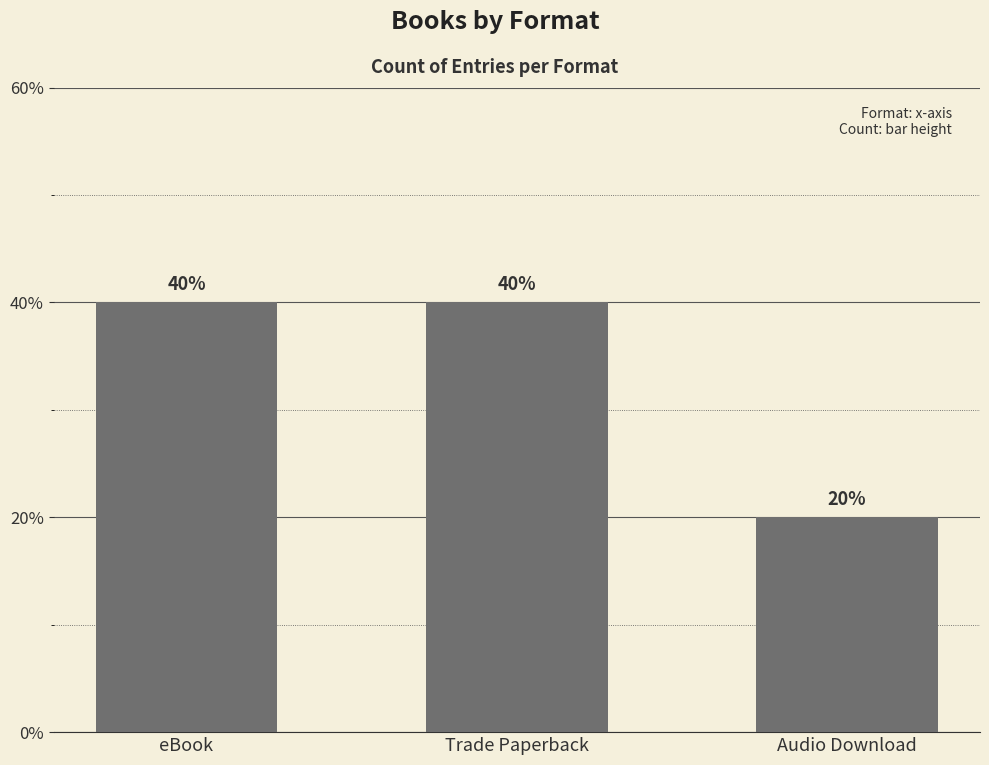

Reading left to right, what are all the values shown in this chart?

2	2	1